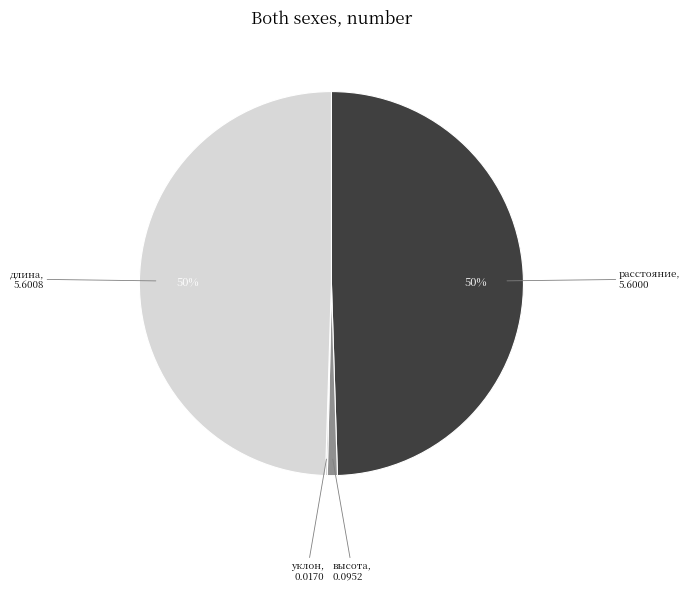

Is there any slice that represents more than half of the pie?

No